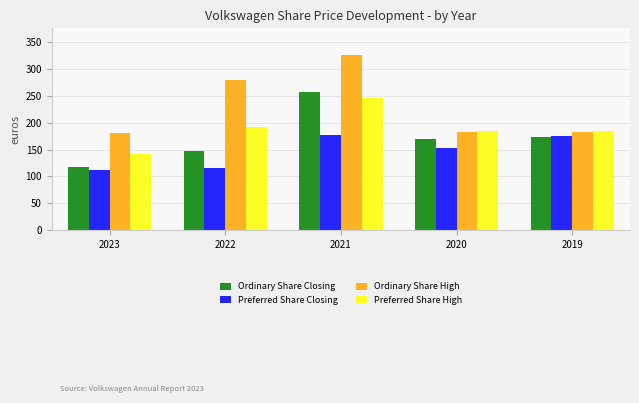

Where is Ordinary Share High nearest to the value 254?

2022